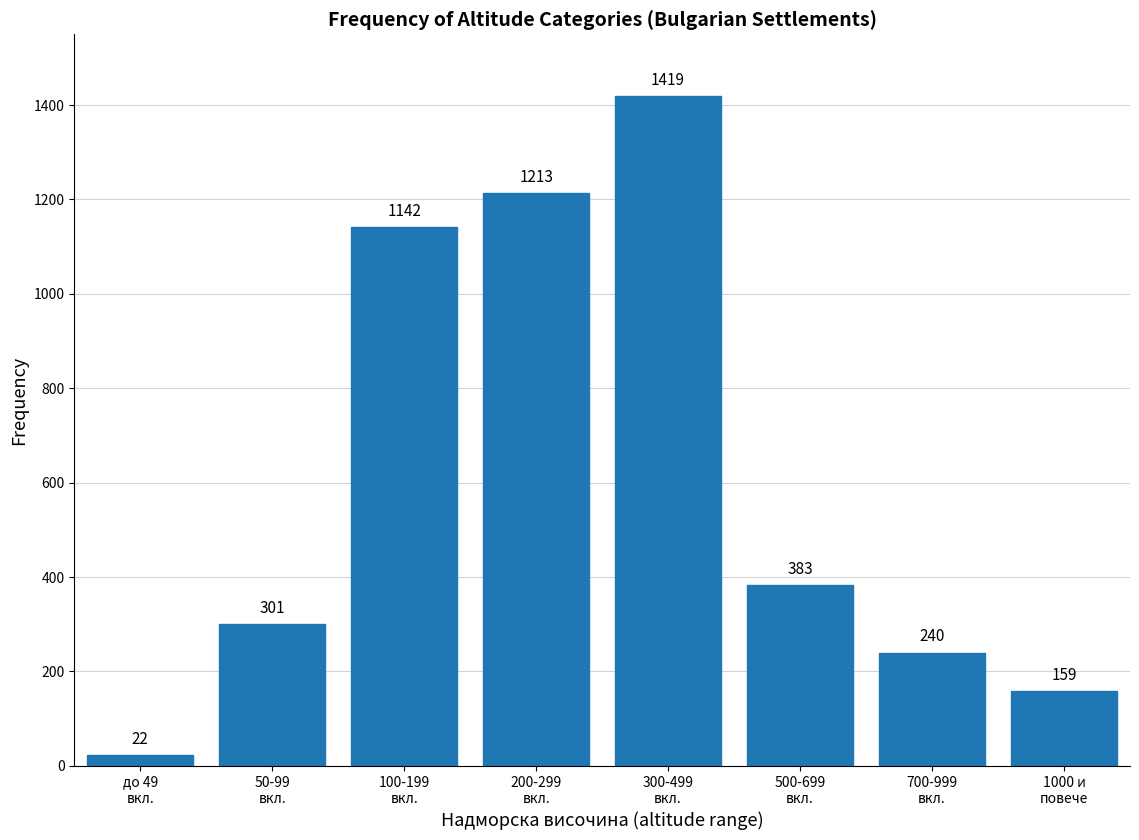

Reading left to right, what are all the values shown in this chart?

22	301	1142	1213	1419	383	240	159